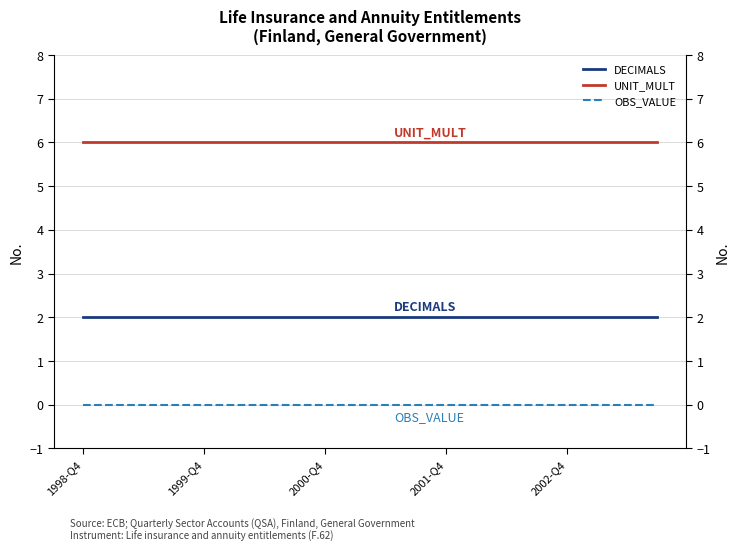

What is the approximate value of DECIMALS at 6?

2